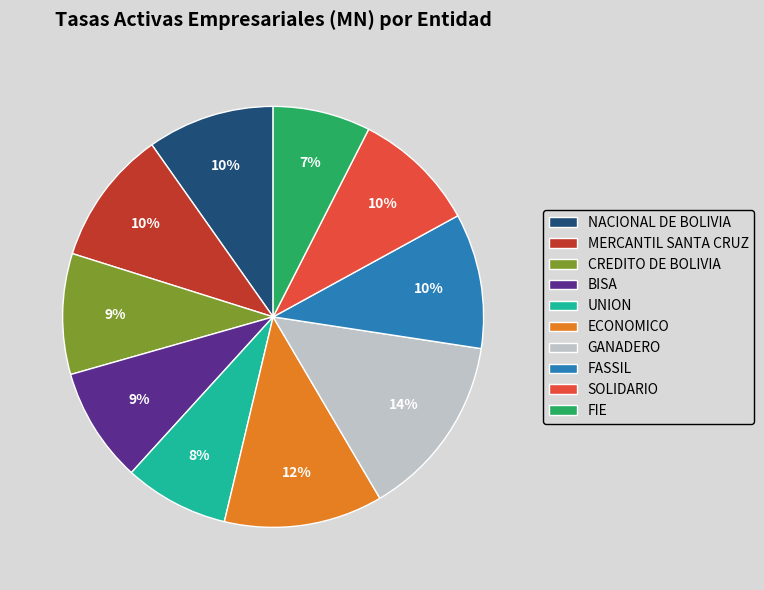

What is the ratio of the value at BISA to the value at UNION?

1.1